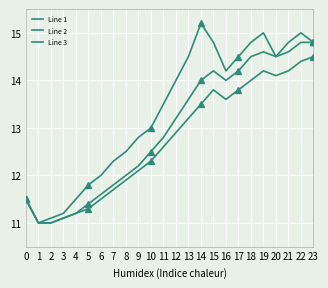

Where is the first local minimum for Line 3?

16